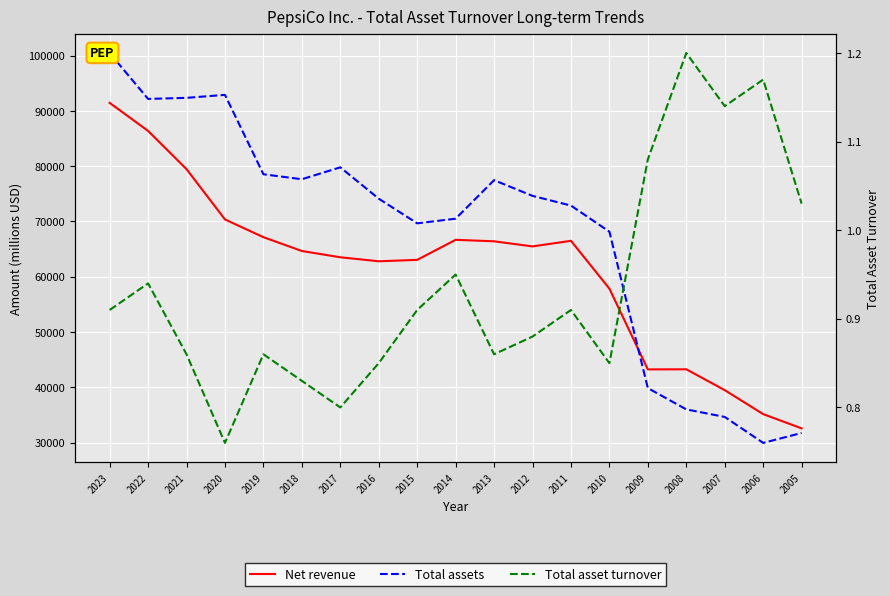

At which label does Net revenue first exceed 64661?

2023